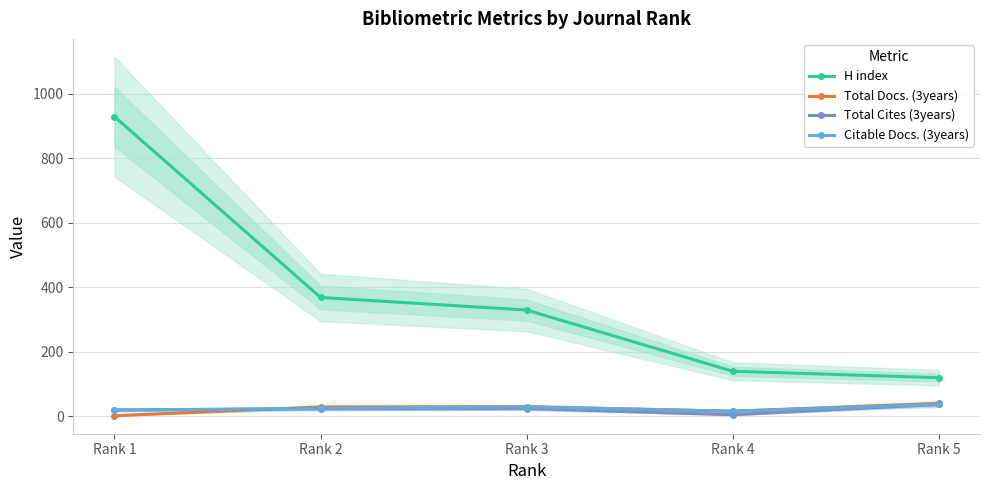

The value of Total Cites (3years) at Rank 3 is 23. True or false?

True